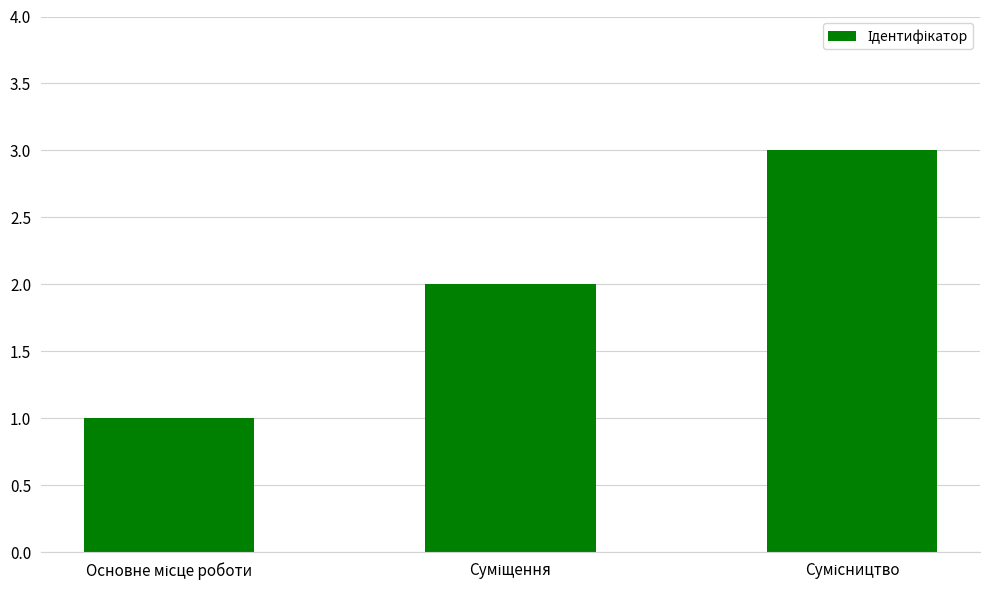

What is the average value?

2